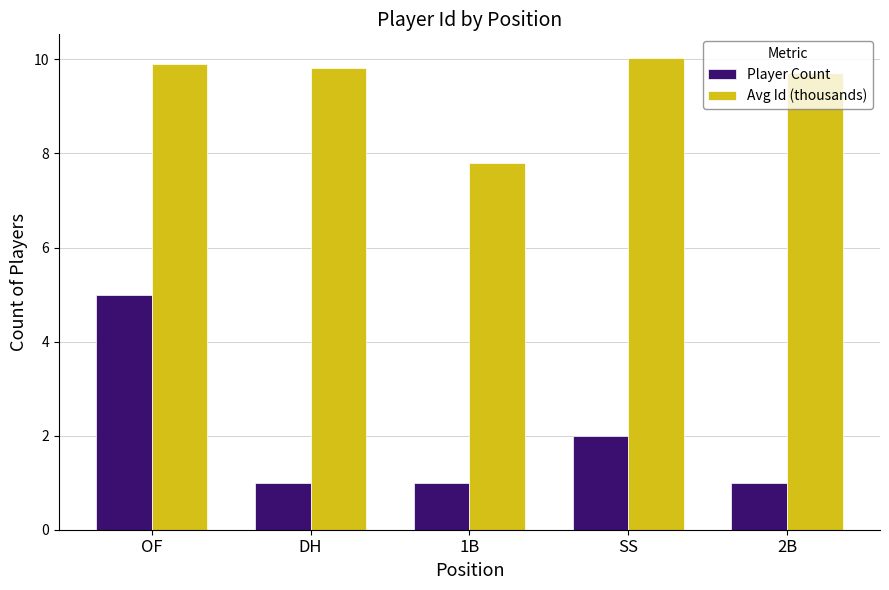

What is the value of the Player Count bar at the 4th from the left?

2.0